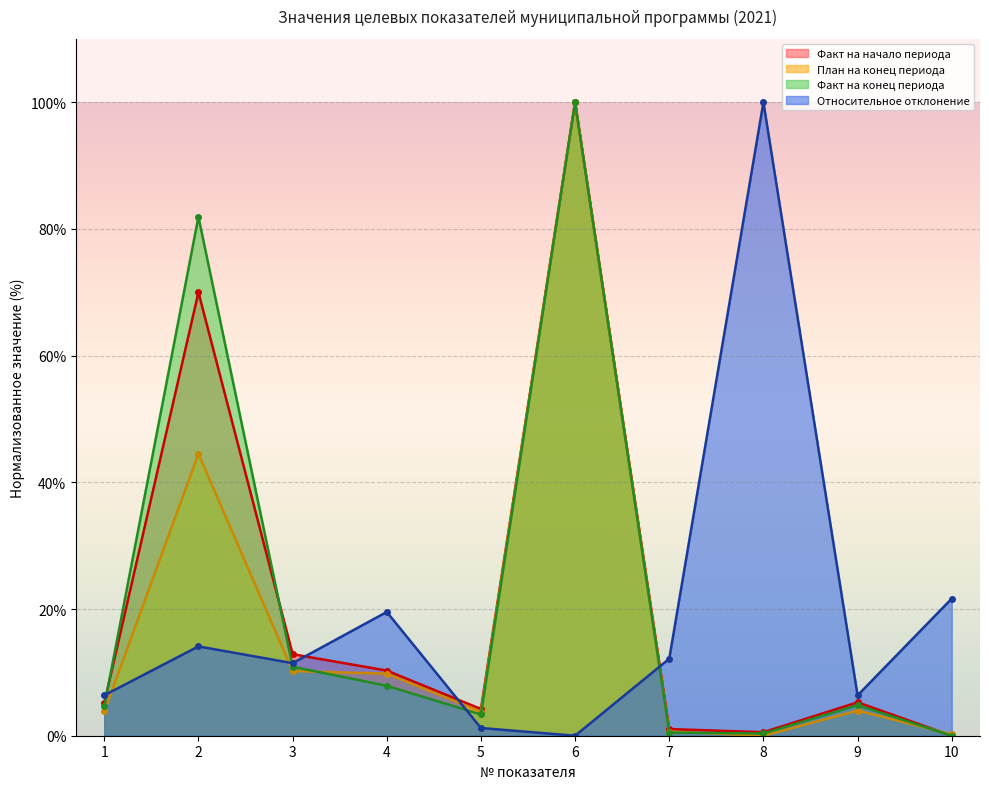

Which series ends up on top after the final intersection of Относительное отклонение and Факт на начало периода?

Относительное отклонение